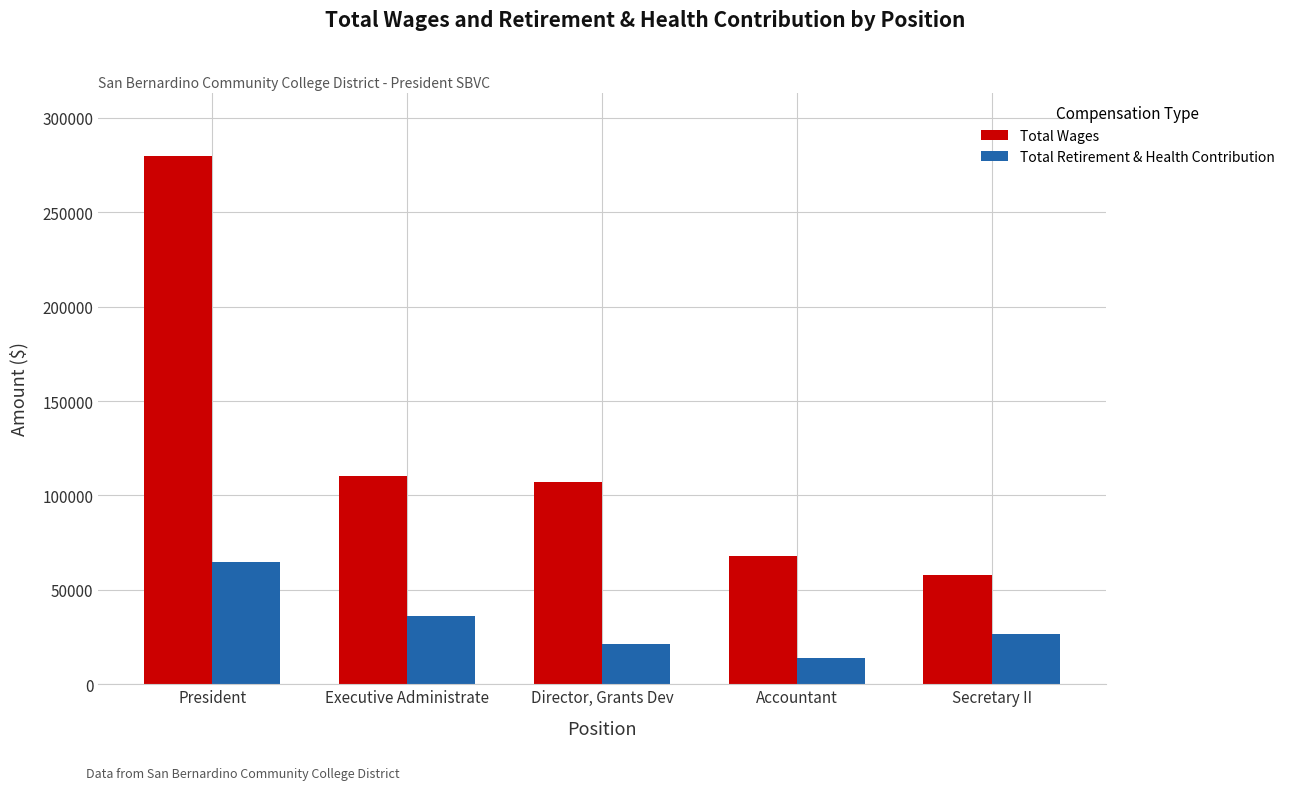

What is the lowest value of the Total Wages series?

57640